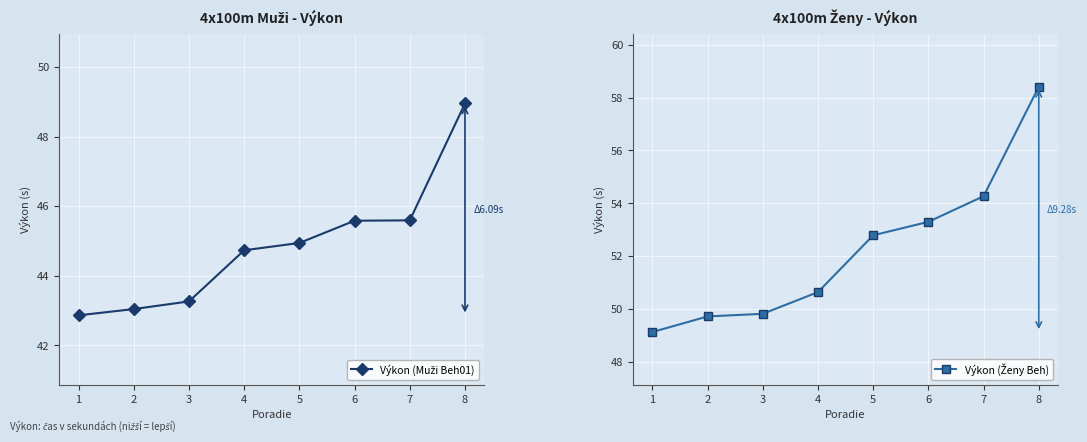

What is the difference between the highest and lowest values at 8?

9.5